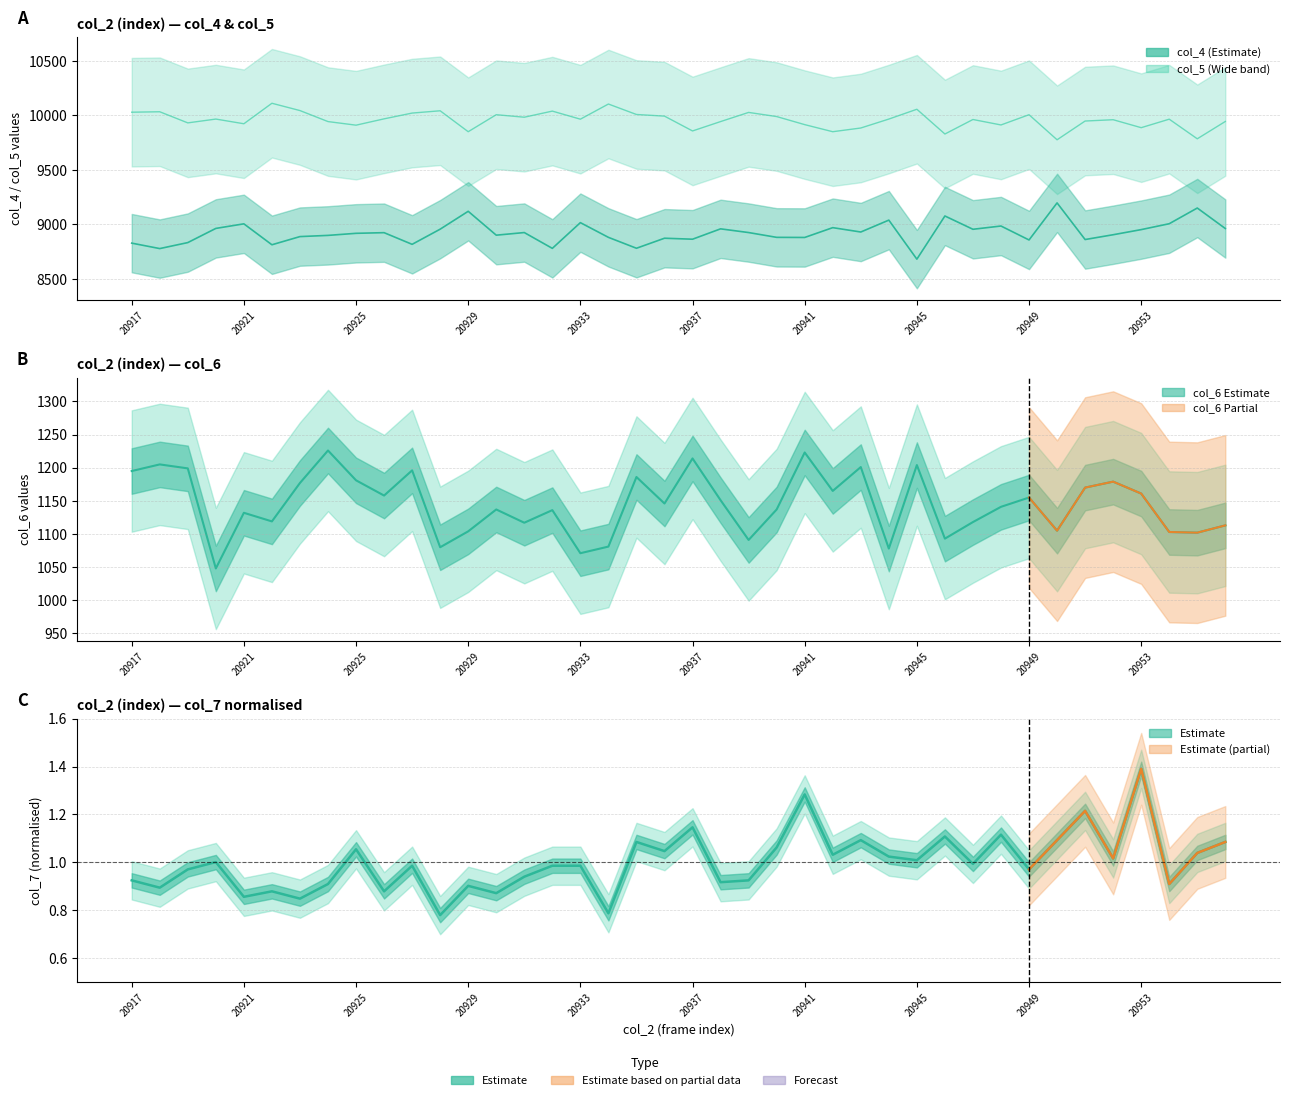

How many interior local valleys does the col_6 series have?

13